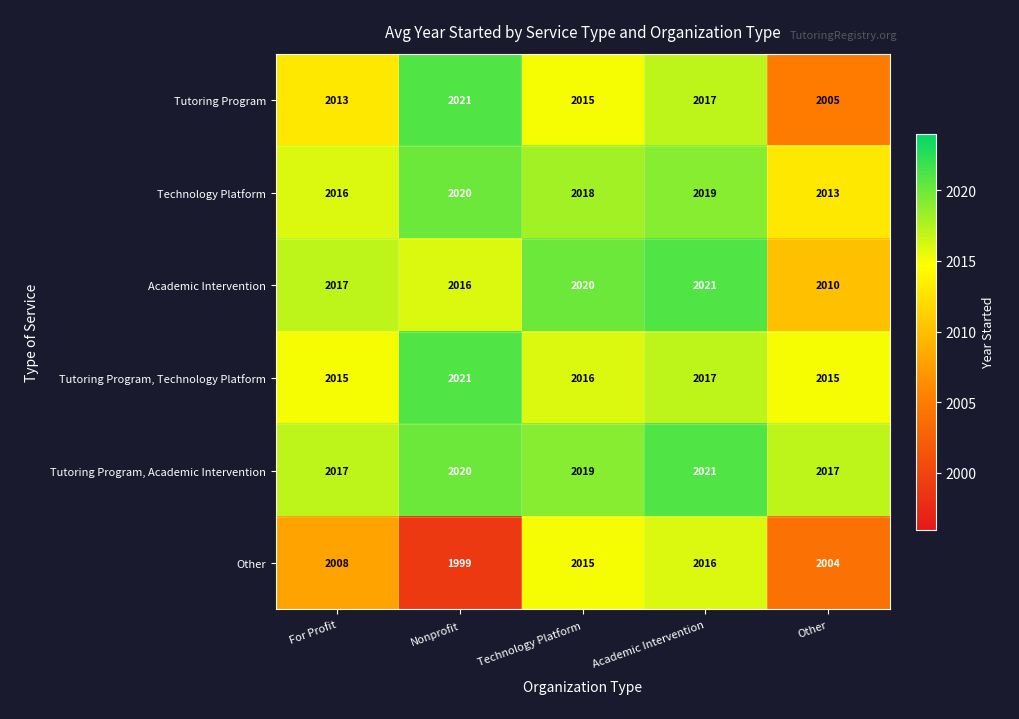

What is the greatest value displayed?

2021